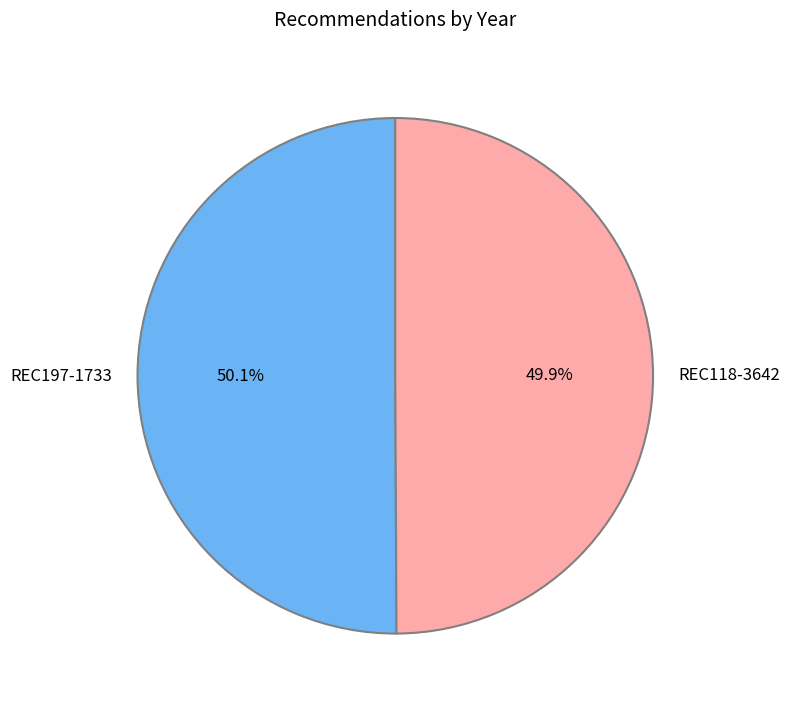

The REC118-3642 slice represents 43% of the pie. True or false?

False